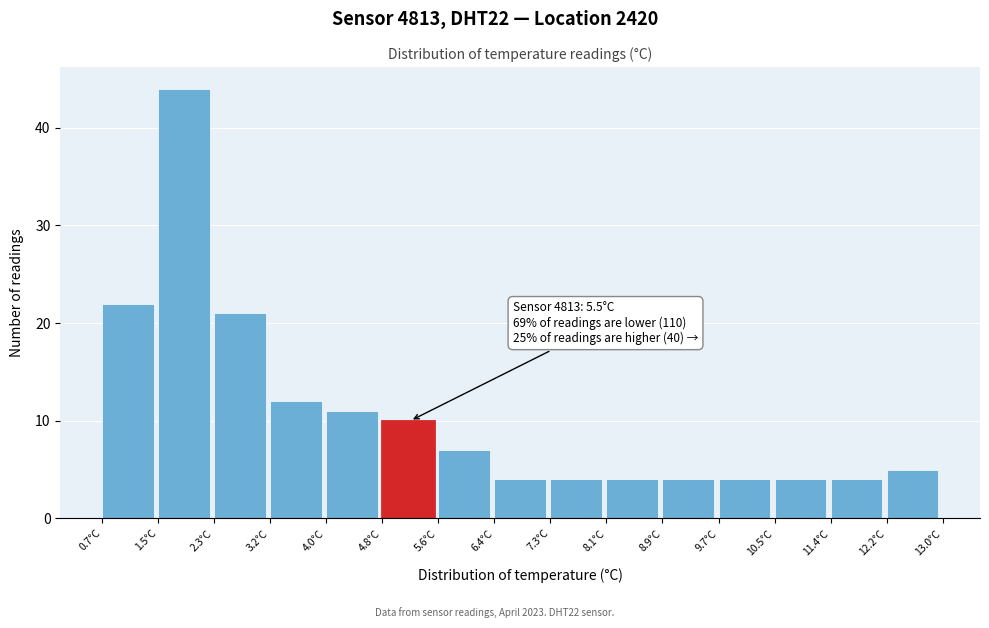

Over which range of the x-axis is the bar tallest?

1.52 to 2.34